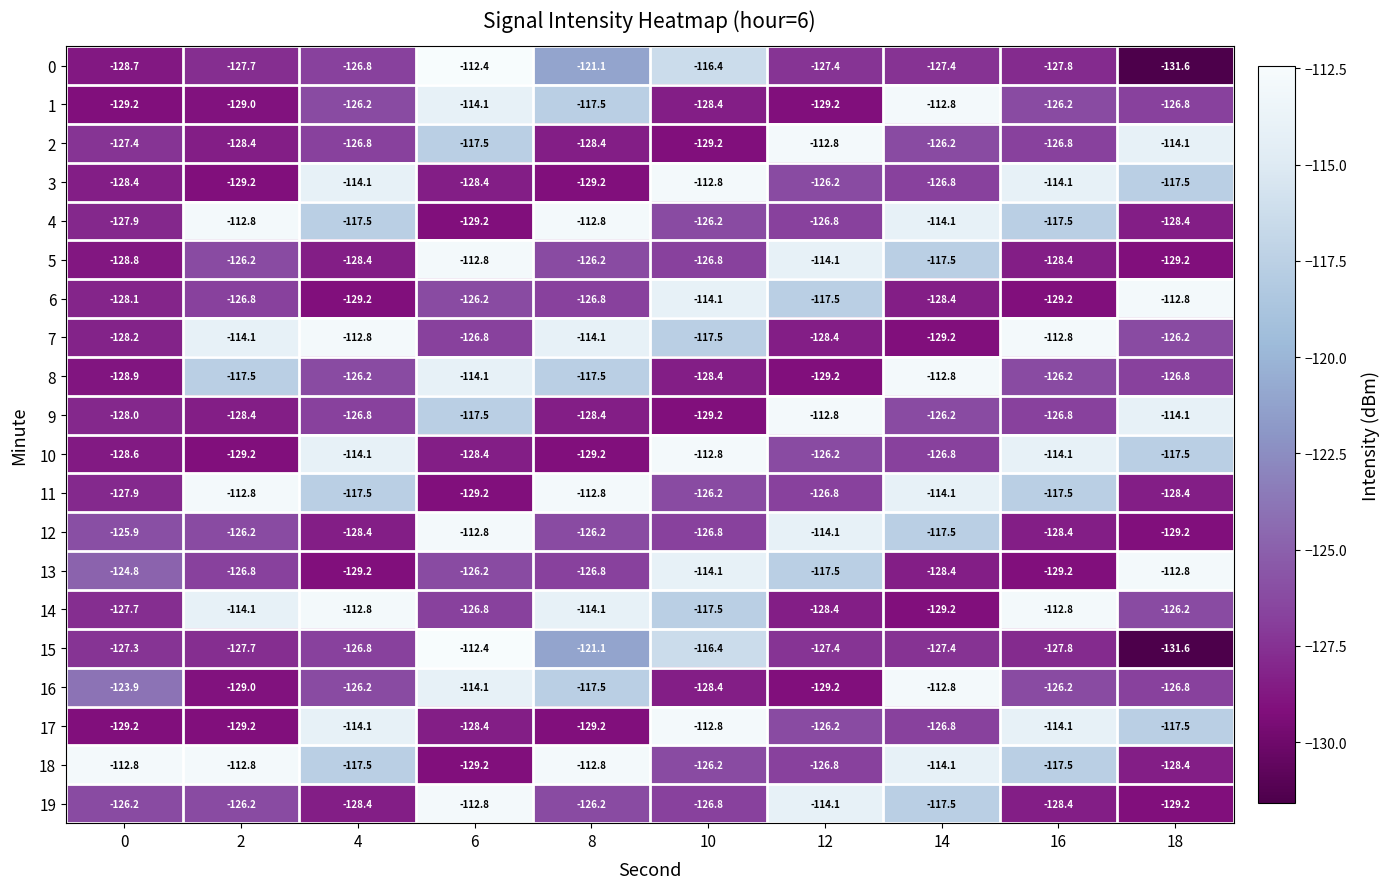

What is the spread (max minus min) of values at 14?

16.4